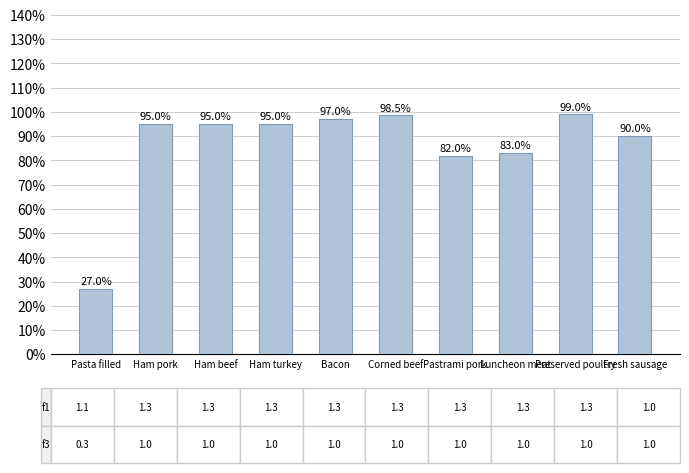

Which has a higher value, Pasta filled or Pastrami pork?

Pastrami pork